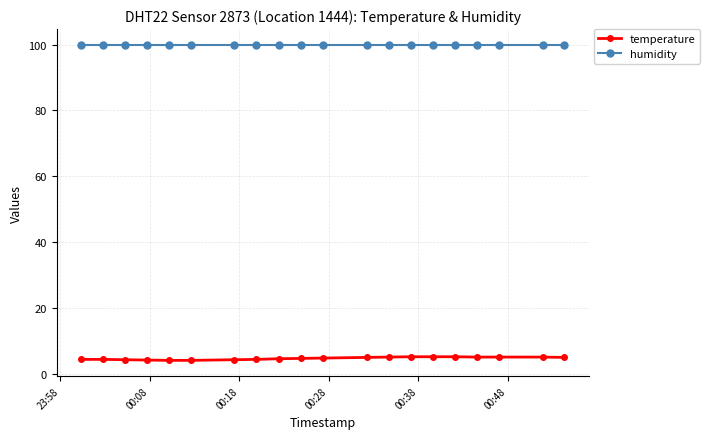

What is the value of the temperature point at the 1st from the left?

4.5